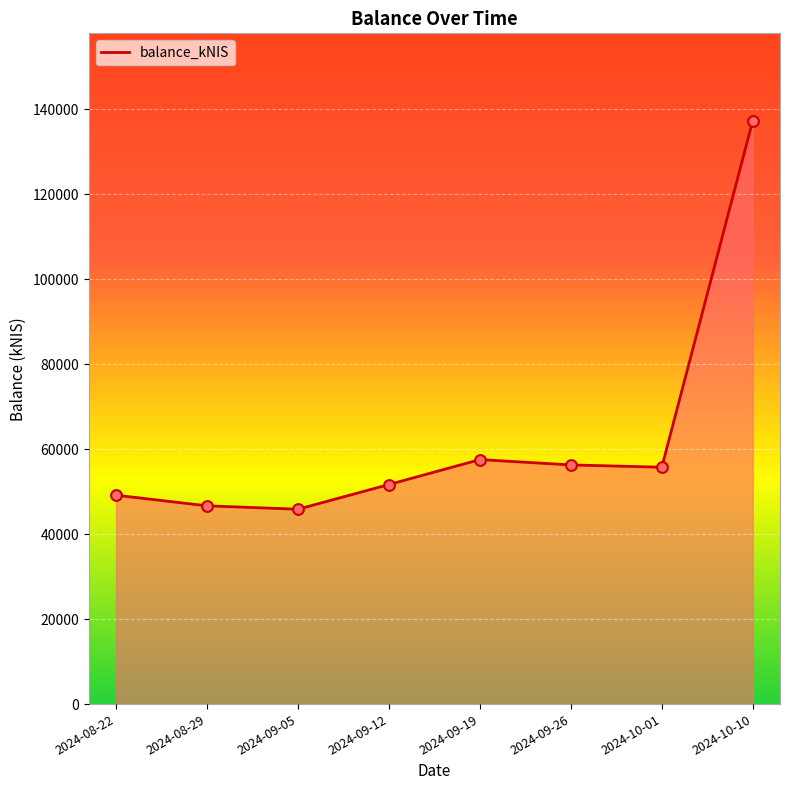

What is the change in value from 2024-09-19 to 2024-10-10?

+79758.3